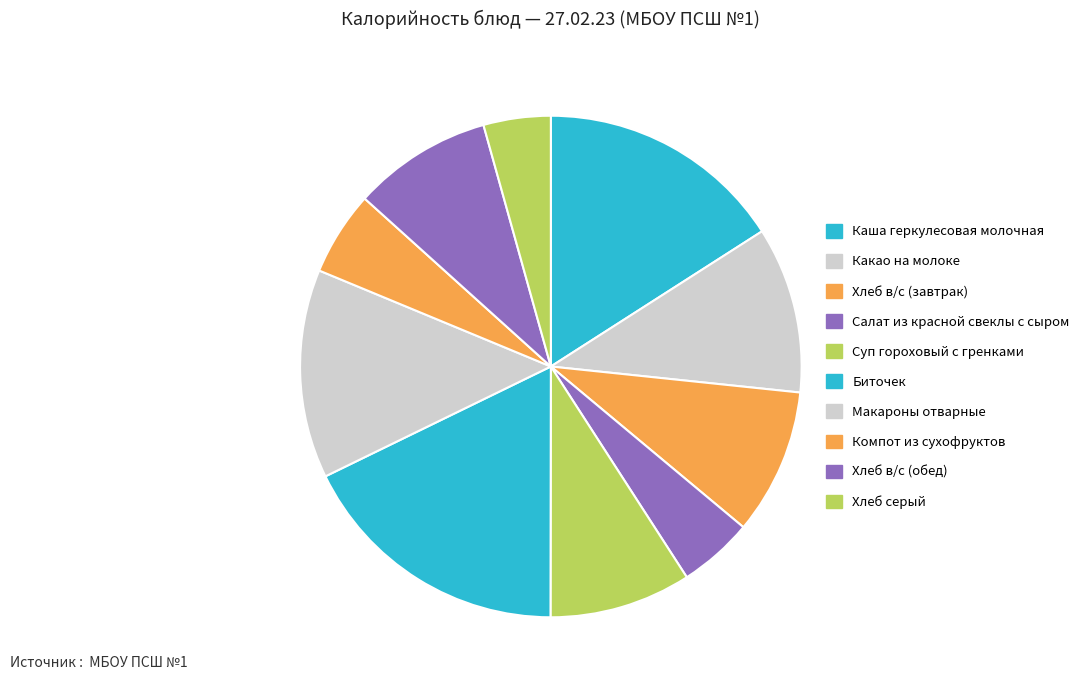

Count the number of slices in the pie.

10